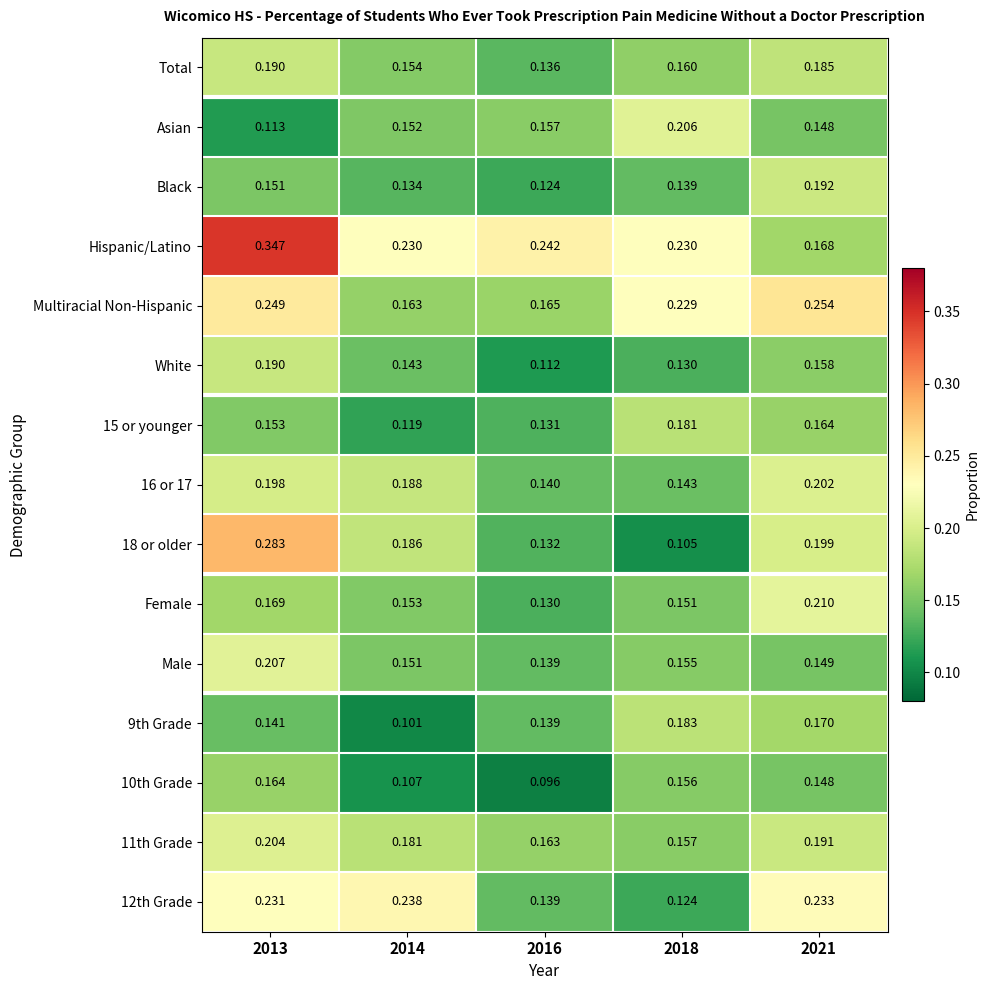

Which series has the largest total across all categories?

Hispanic/Latino